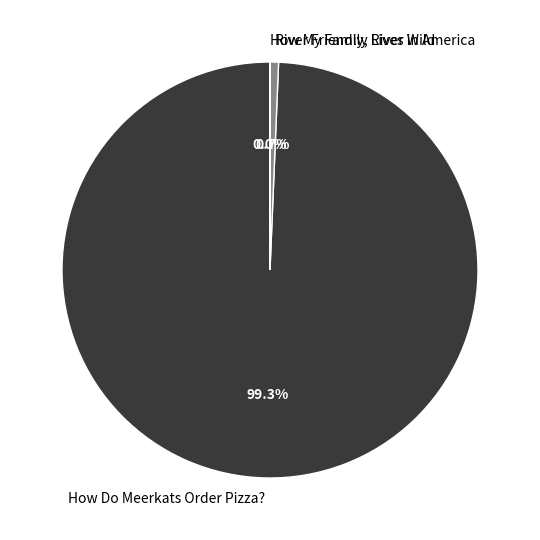

What is the largest slice in the pie chart?

How Do Meerkats Order Pizza?